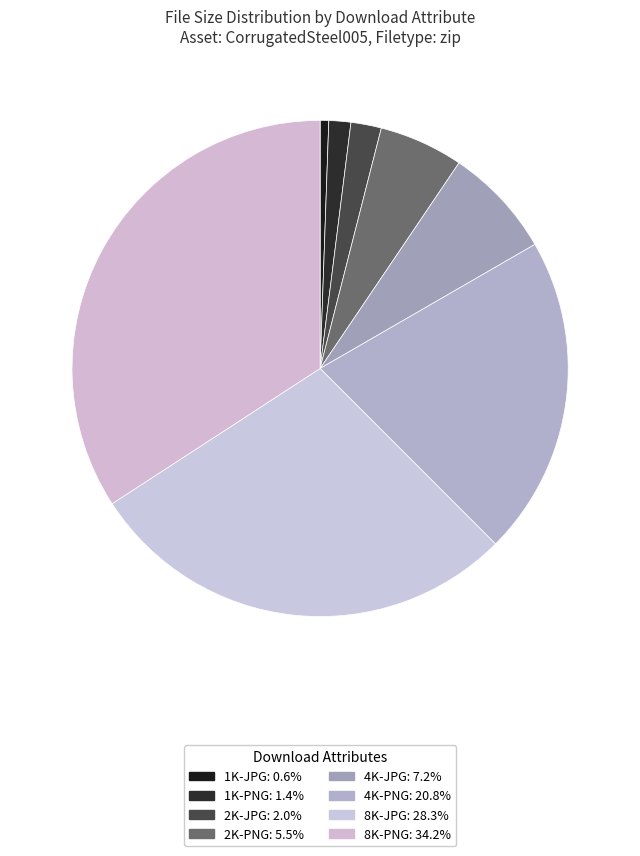

What is the total percentage of 2K-JPG and 4K-PNG?

22.8%